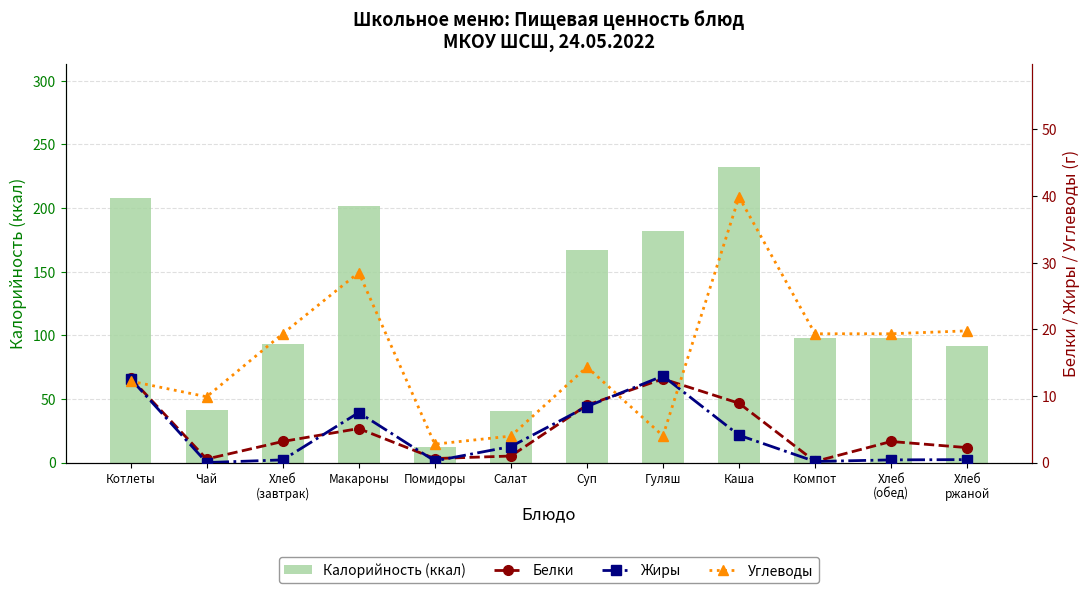

How many data points does each series have?

12